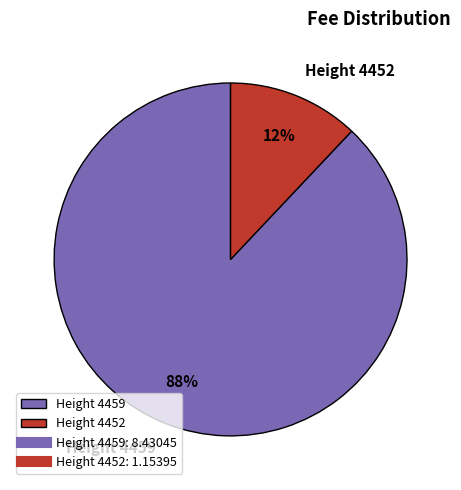

Which has a higher value, Height 4459 or Height 4452?

Height 4459